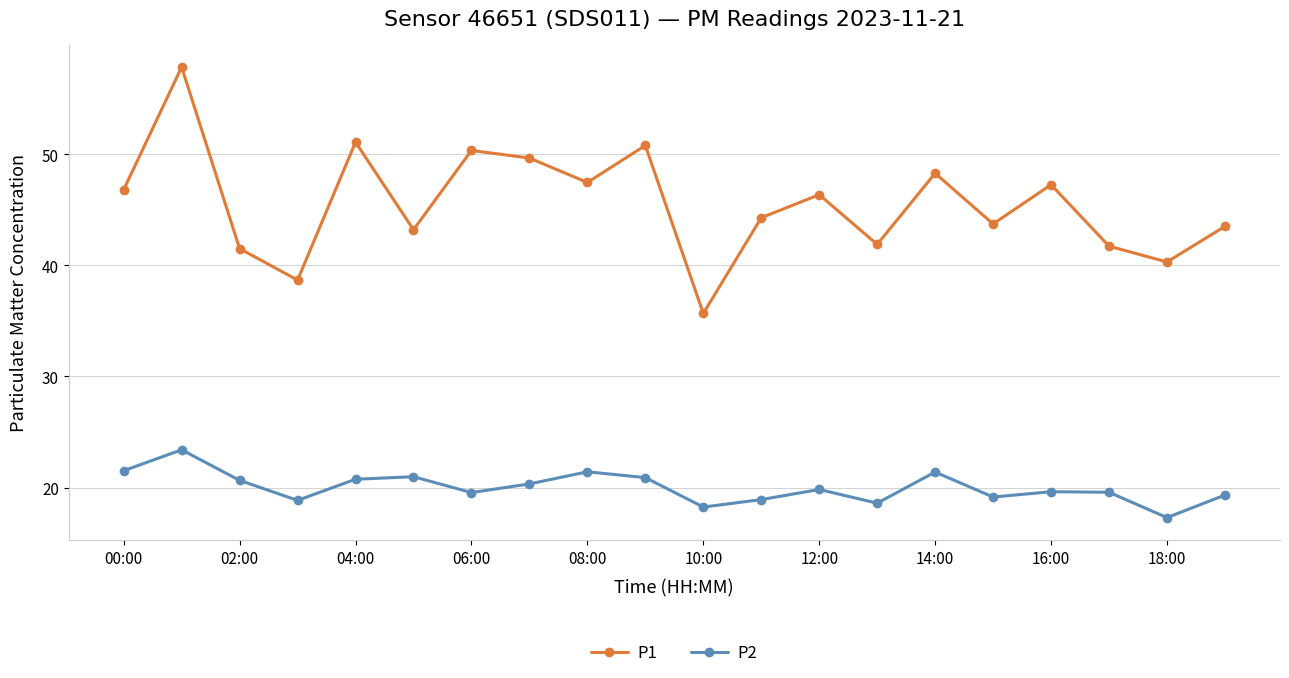

True or false: P2 and P1 cross at least once.

False